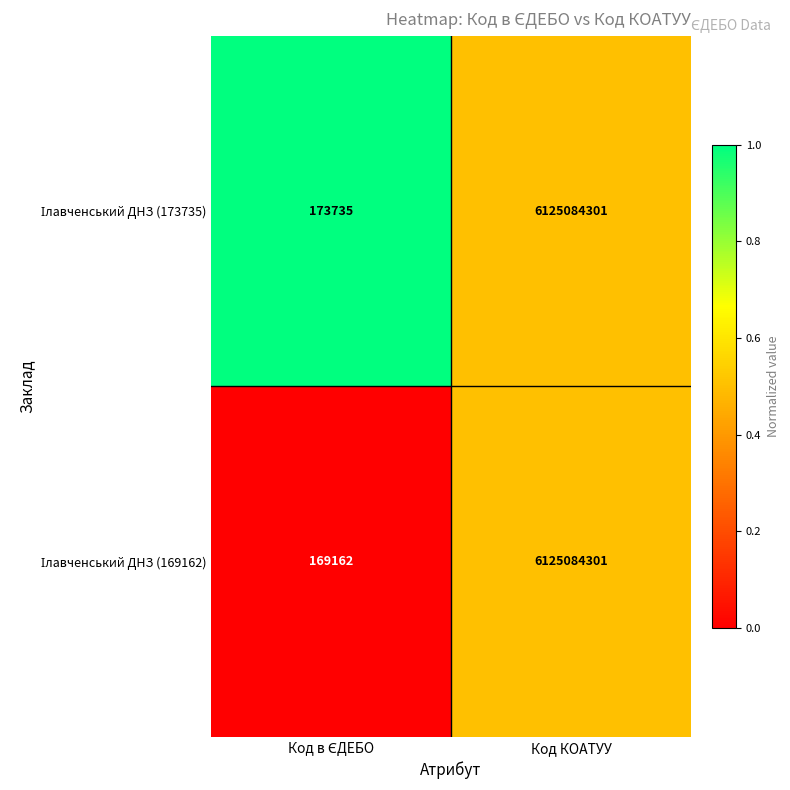

At which category is the sum across all series the highest?

Код КОАТУУ